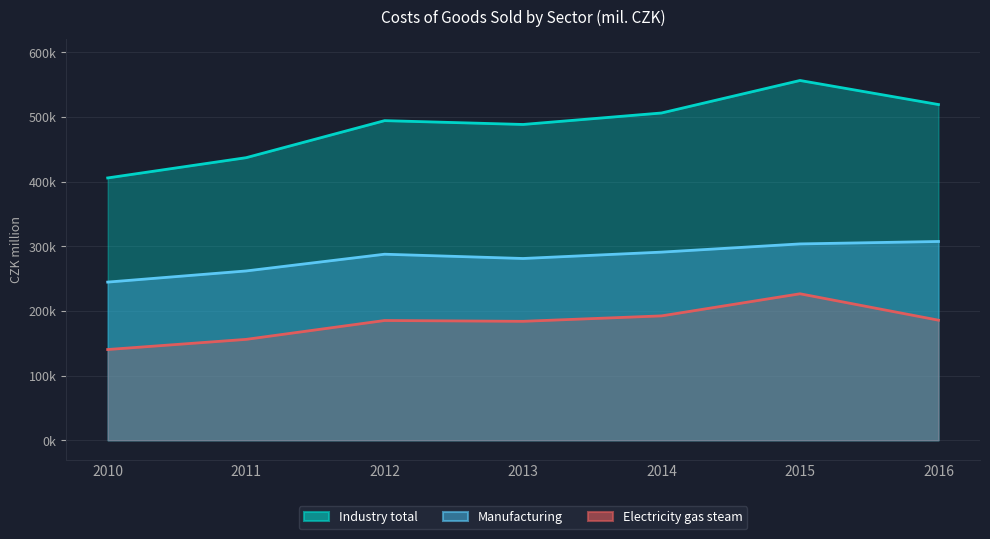

True or false: Electricity gas steam and Manufacturing intersect in this chart.

False